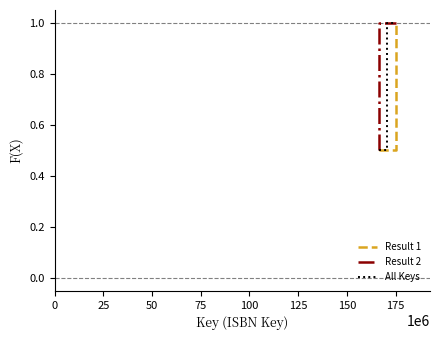

Count the number of data series in this chart.

3